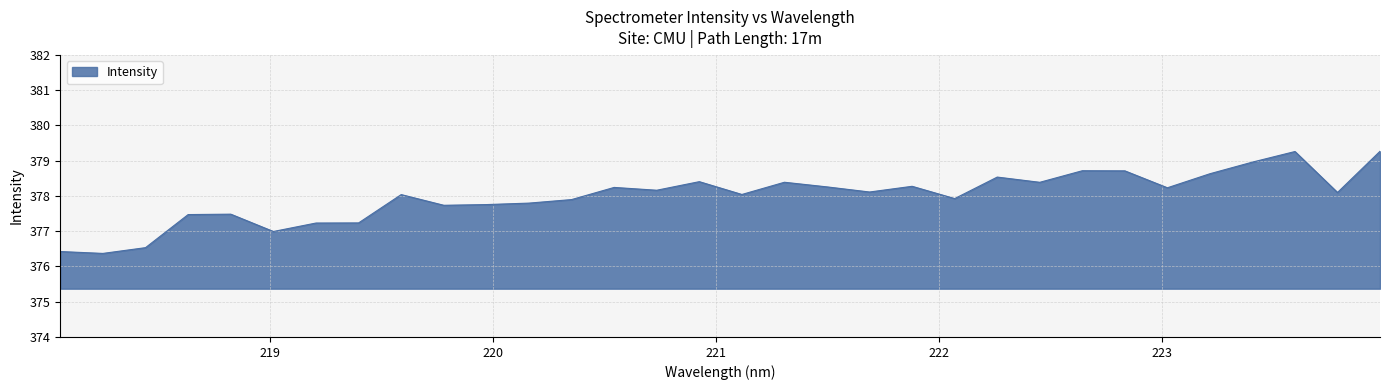

What is the maximum value shown in the chart?

379.3